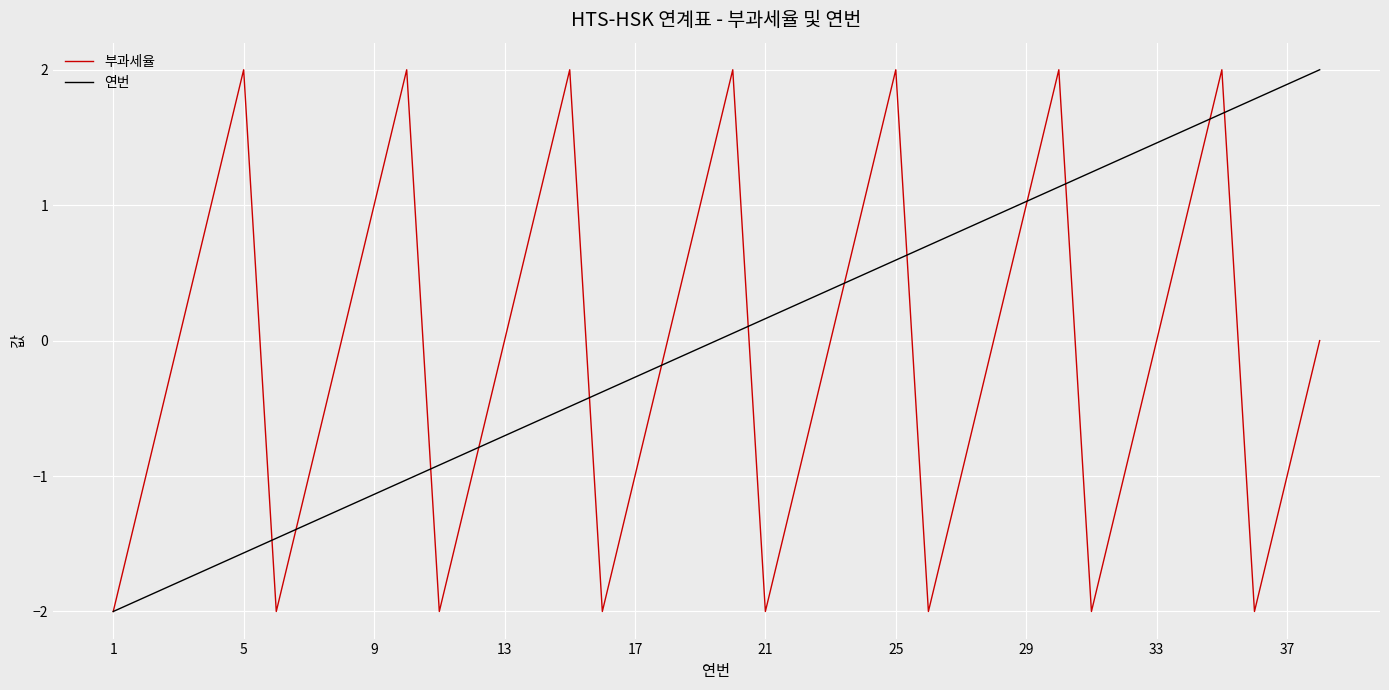

What is the maximum value shown in the chart?

2.0